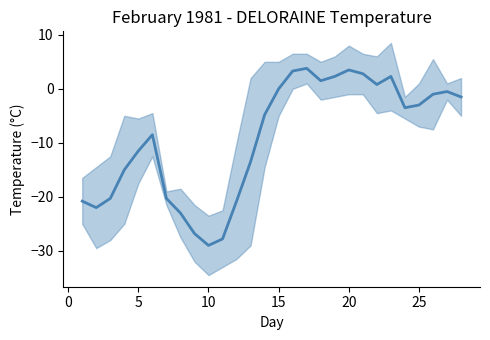

How many values are above zero?

8